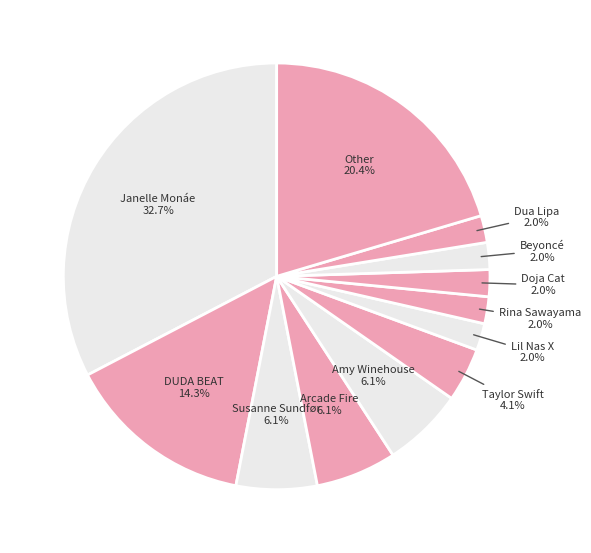

How many slices are in this pie chart?

12